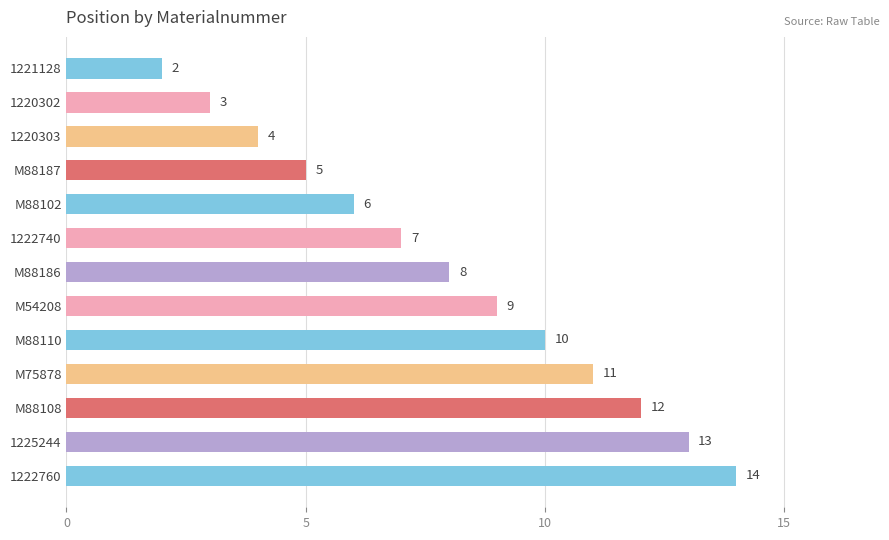

How many bars are there in total?

13